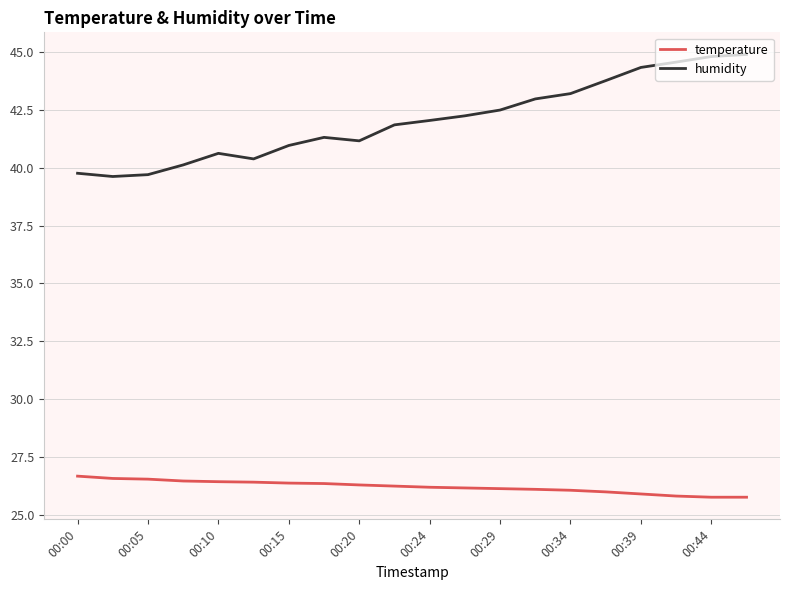

What is the average value of the temperature series?

26.2